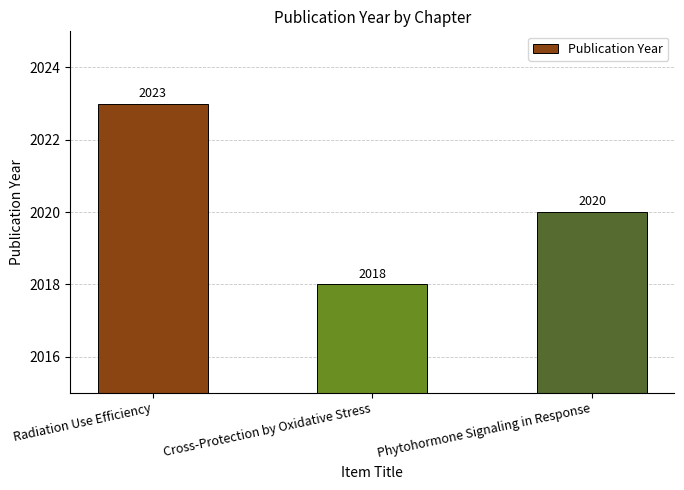

List the labels in order of value, largest first.

Radiation Use Efficiency, Phytohormone Signaling in Response, Cross-Protection by Oxidative Stress